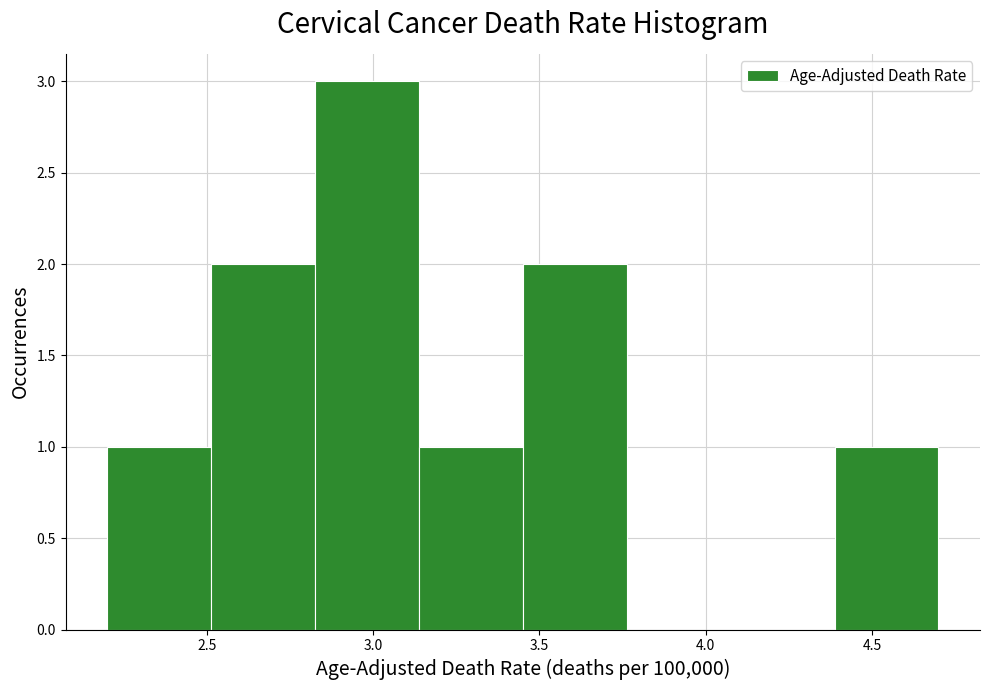

Over which range of the x-axis is the bar tallest?

2.85 to 3.15